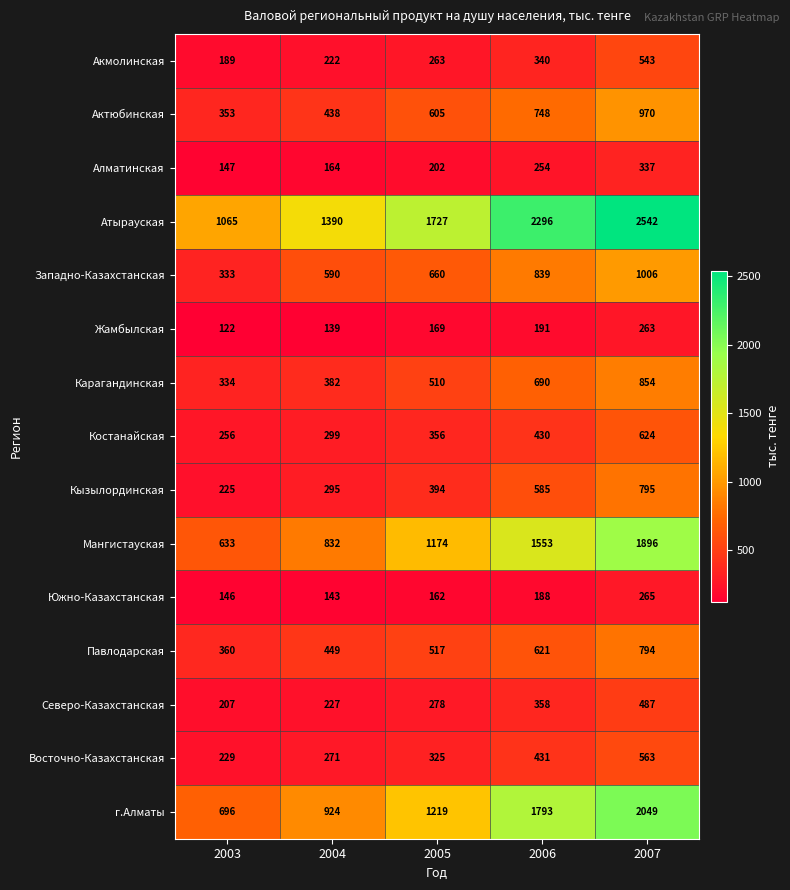

Between 2005 and 2007, which series saw the biggest shift?

г.Алматы